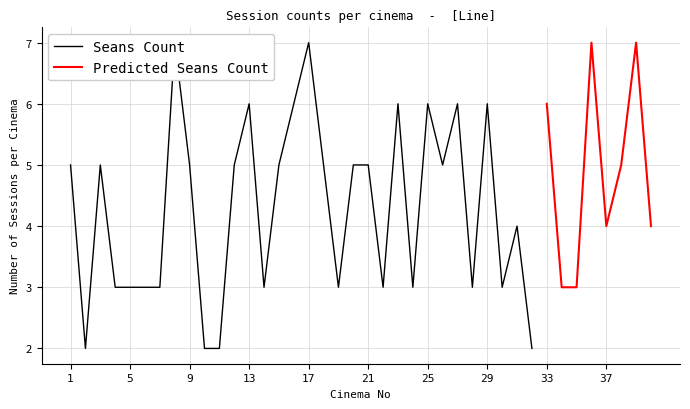

At which category is the sum across all series the highest?

8